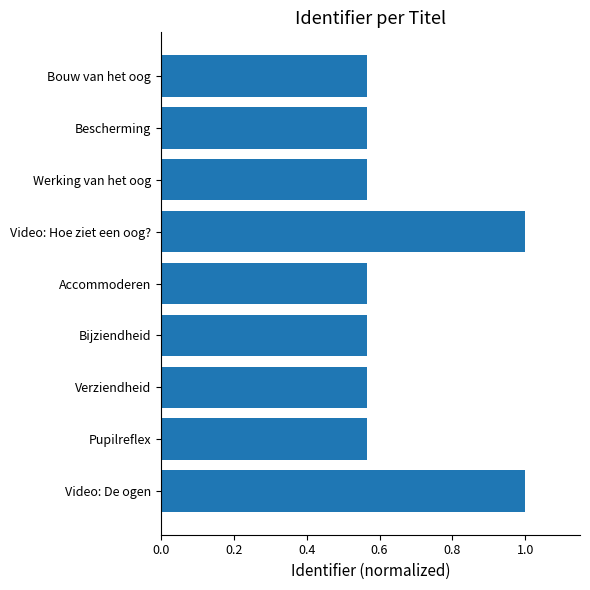

What is the average value?

0.7